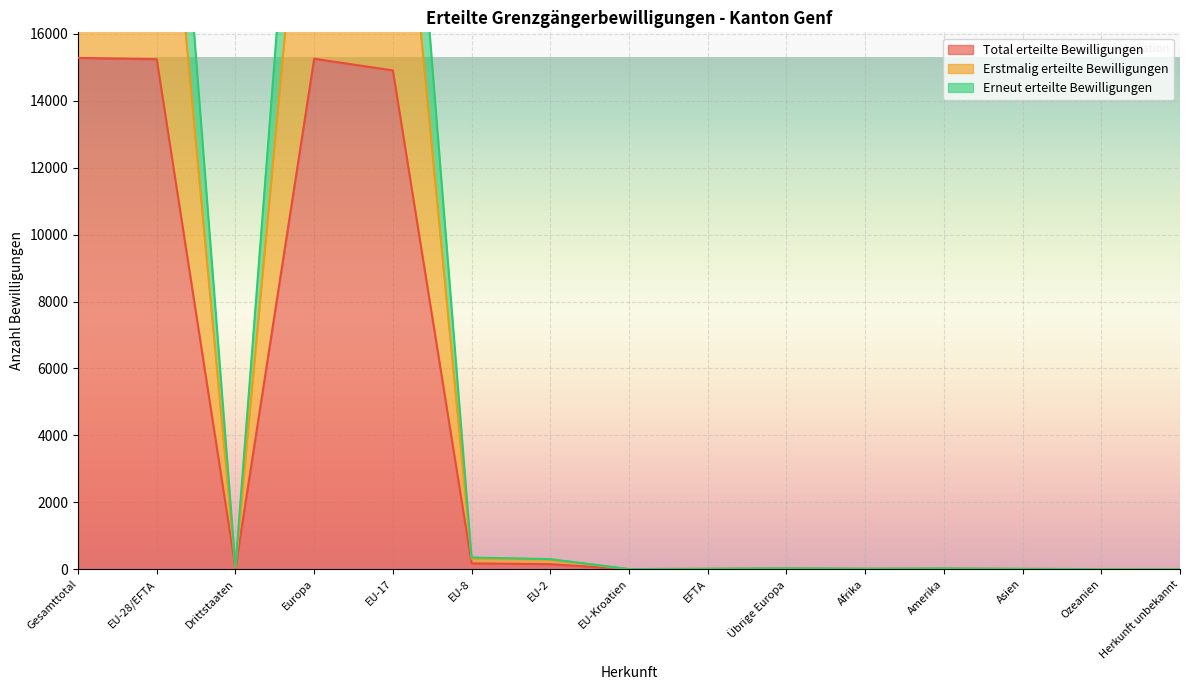

What is the difference between the maximum and second lowest values in the Erstmalig erteilte Bewilligungen series?

25393